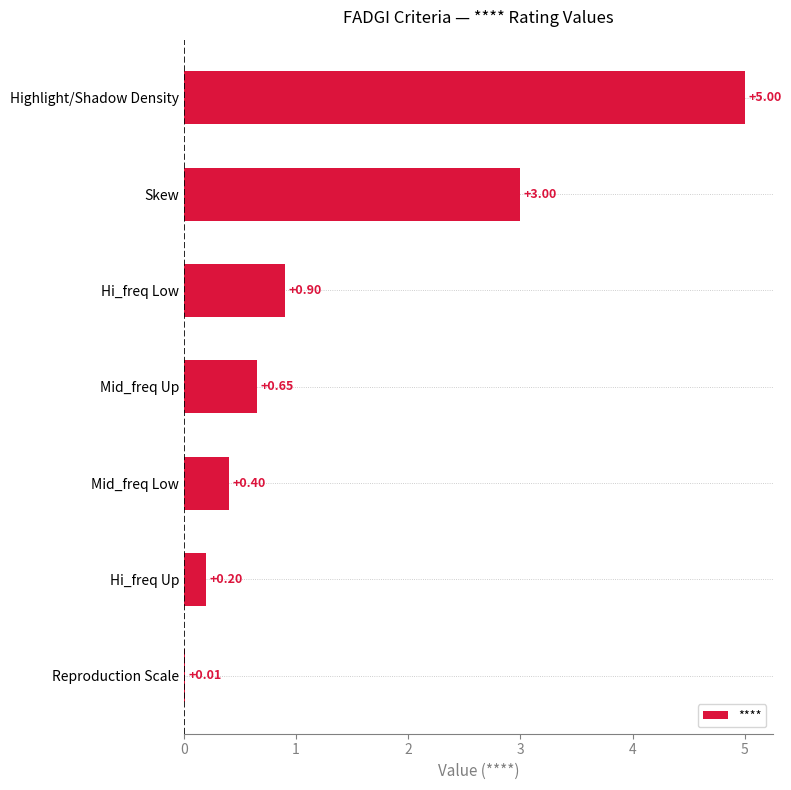

What is the sum of the values at Highlight/Shadow Density and Mid_freq Low?

5.4